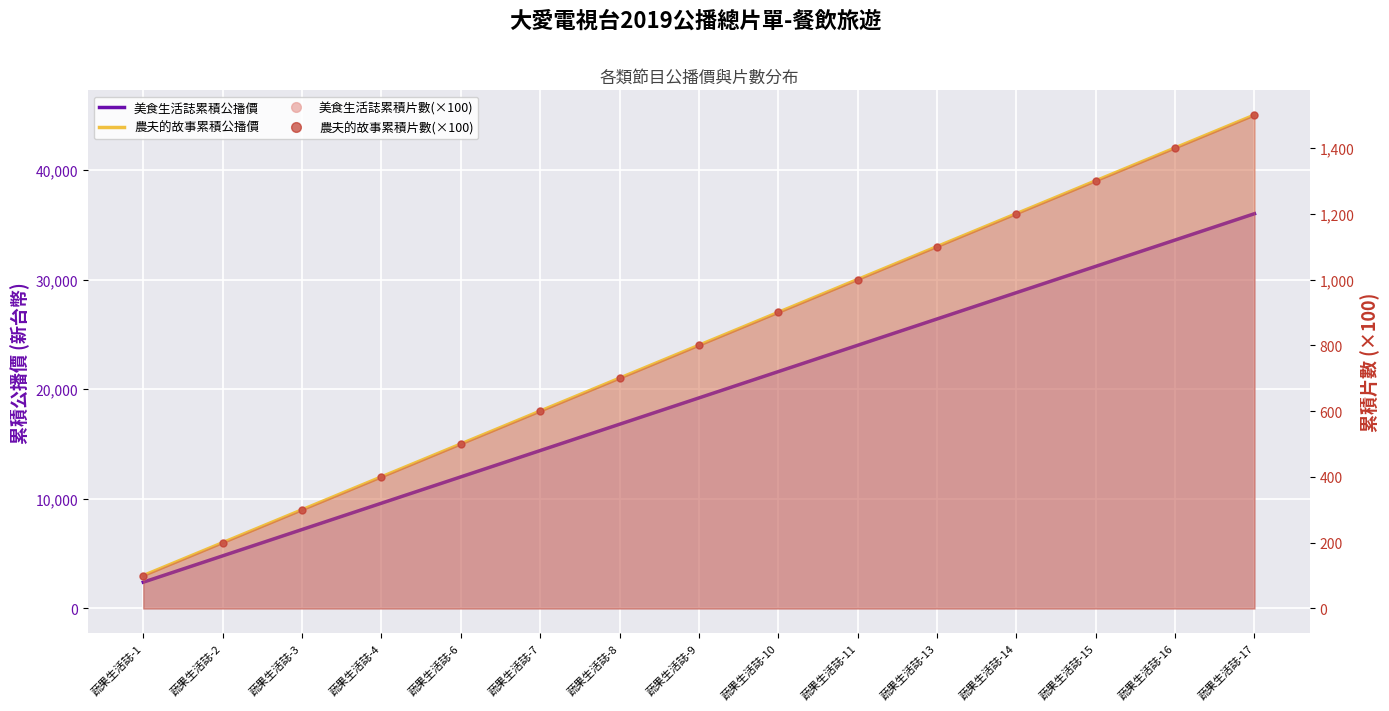

How many values in the 農夫的故事累積片數(×100) series are below 800?

7